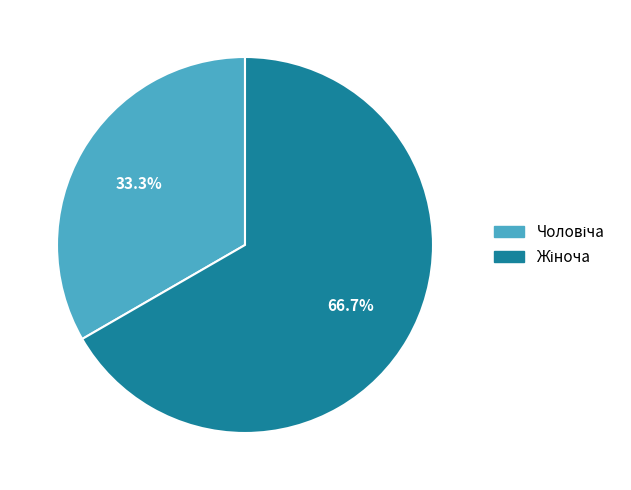

Is there any slice that represents more than half of the pie?

Yes